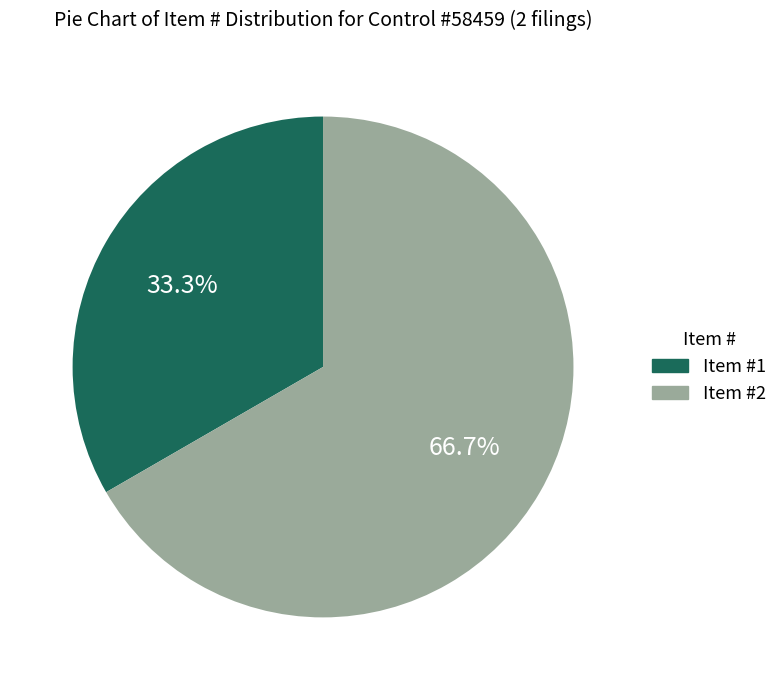

To the nearest percent, what portion does Item #1 represent?

33%